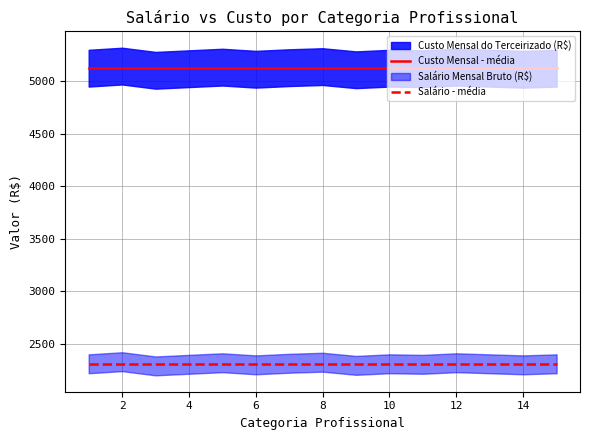

Count the number of data series in this chart.

2